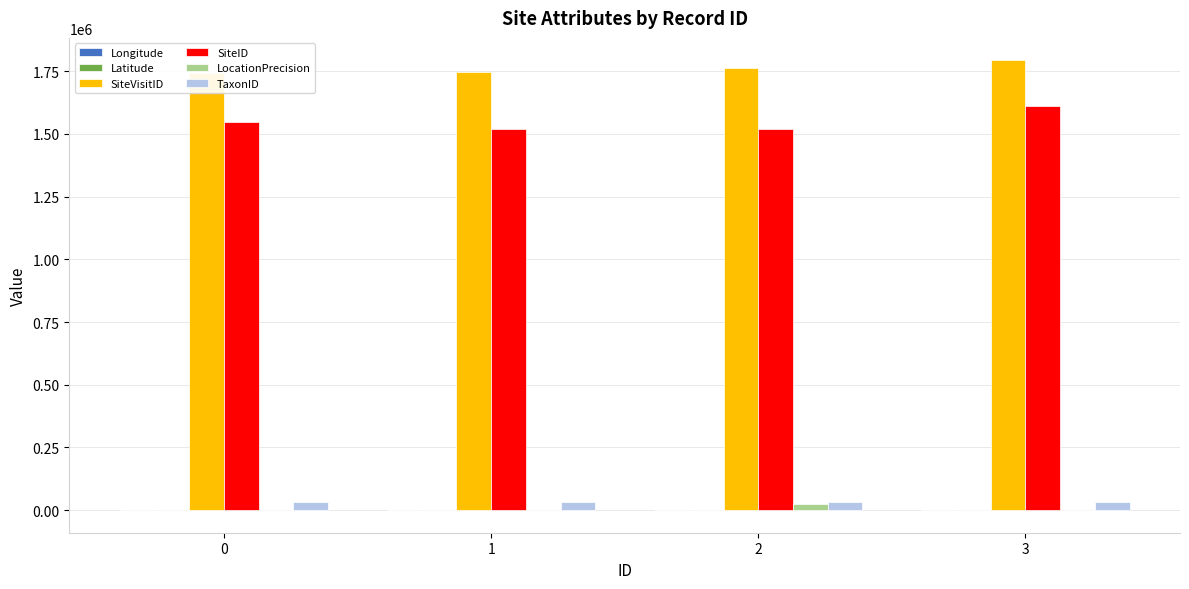

Does the chart contain any negative values?

Yes